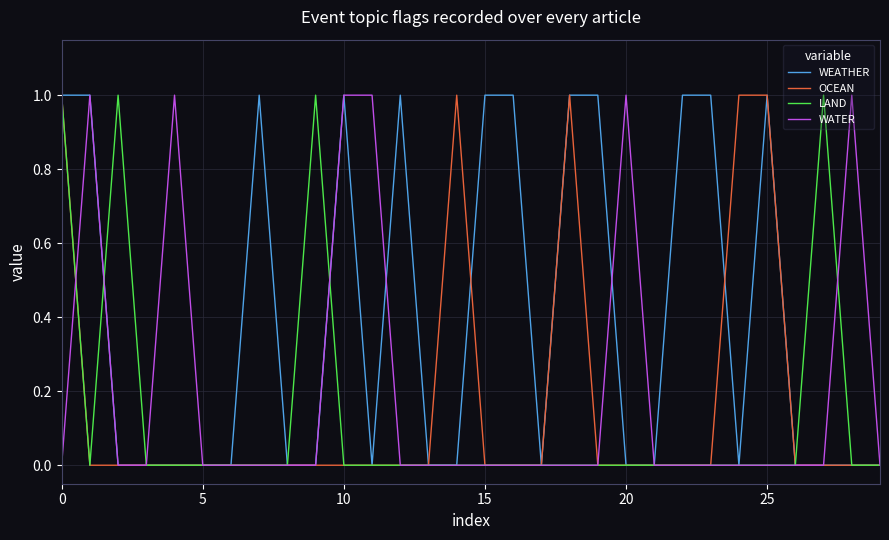

Which series has the largest total across all categories?

WEATHER